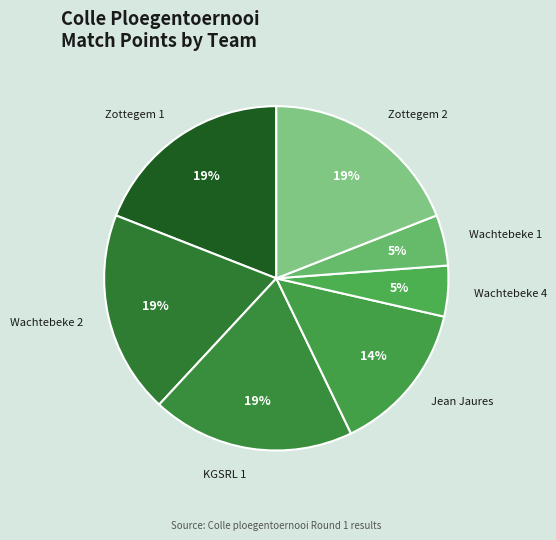

True or false: Wachtebeke 4 accounts for 10% of the total.

False